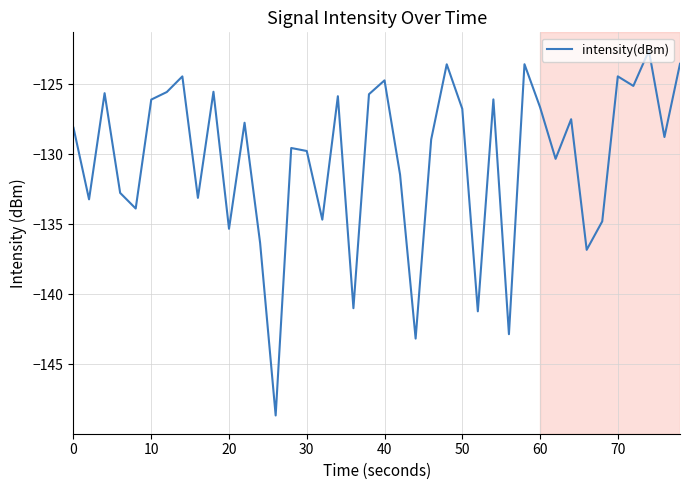

What is the maximum value shown in the chart?

-122.6